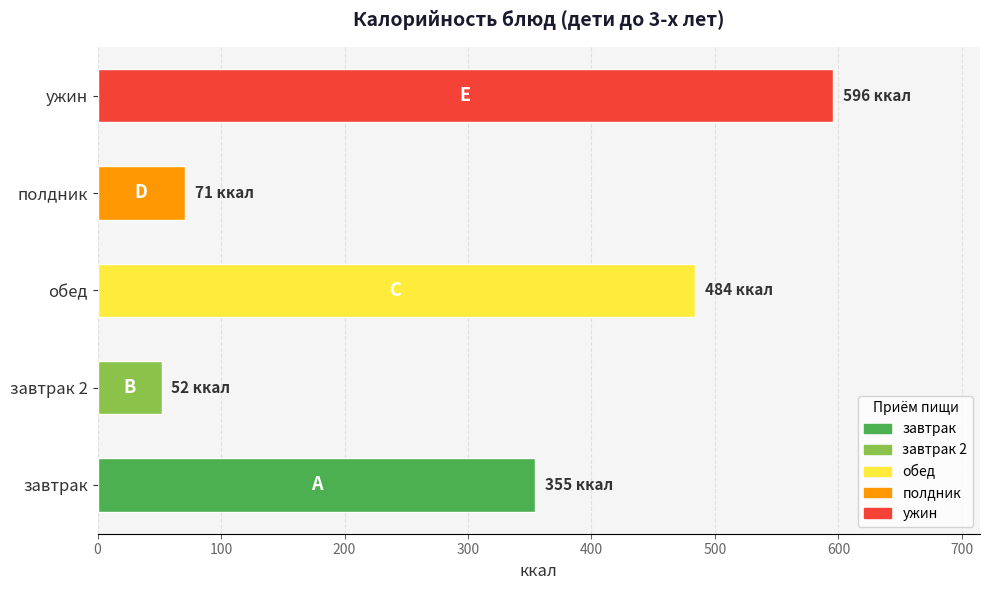

Between завтрак and обед, which is larger?

обед